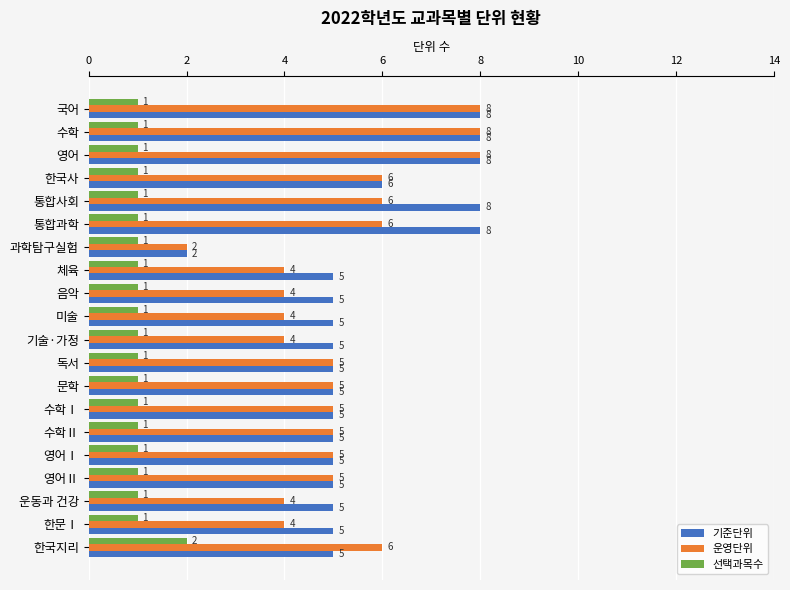

Count the 선택과목수 values in the range 1 to 2.

20